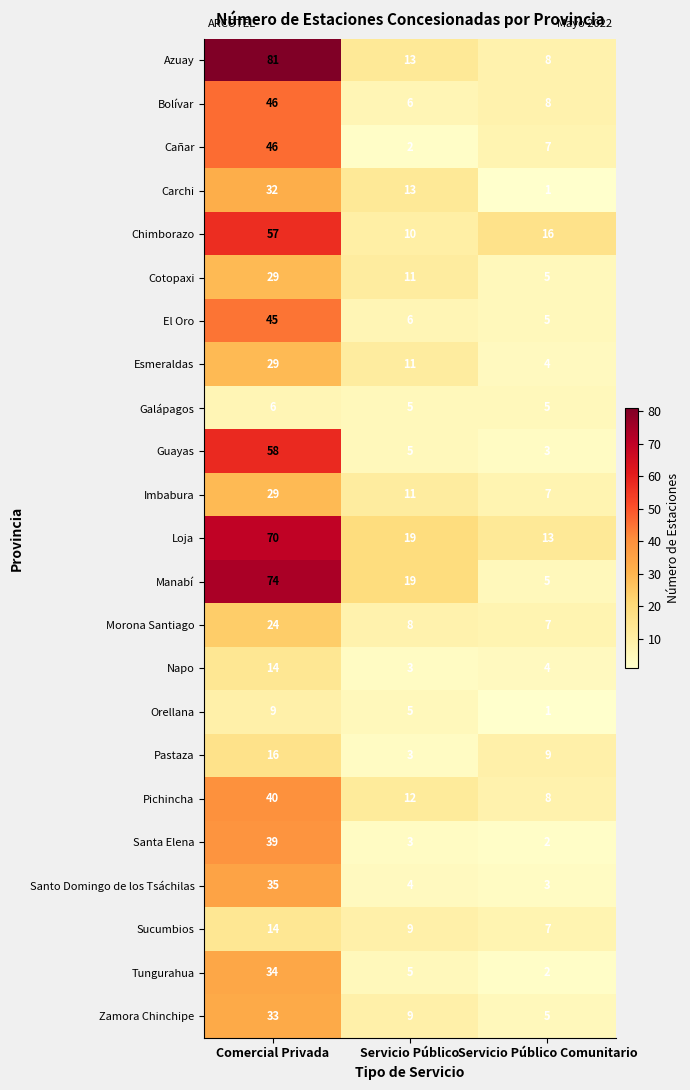

What is the difference between the highest and lowest values at Servicio Público Comunitario?

15